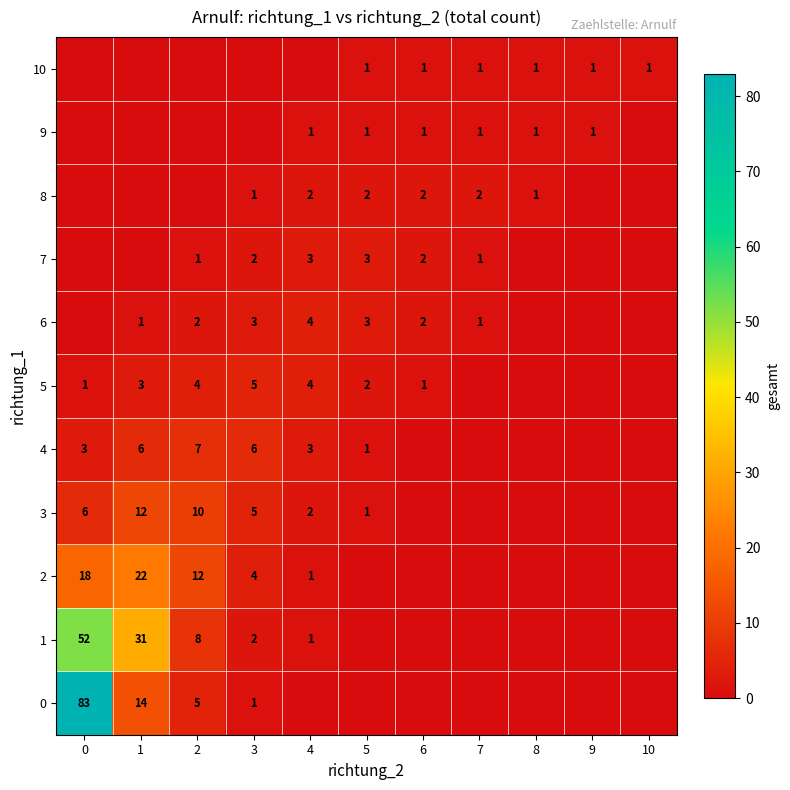

The 0 series shows 5 at 2. True or false?

True